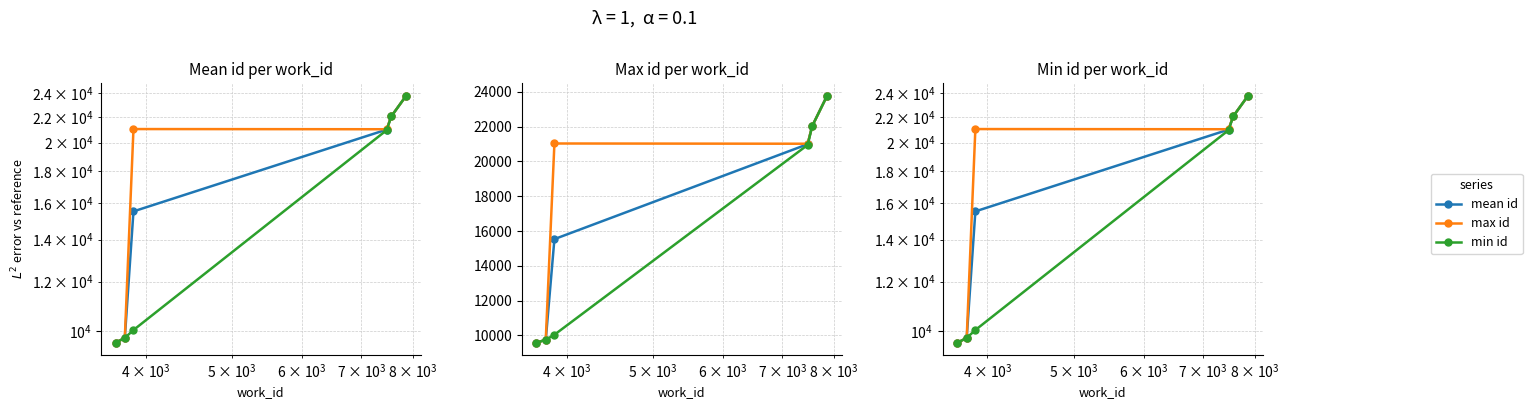

List the series in order of their peak value, lowest first.

mean id, max id, min id